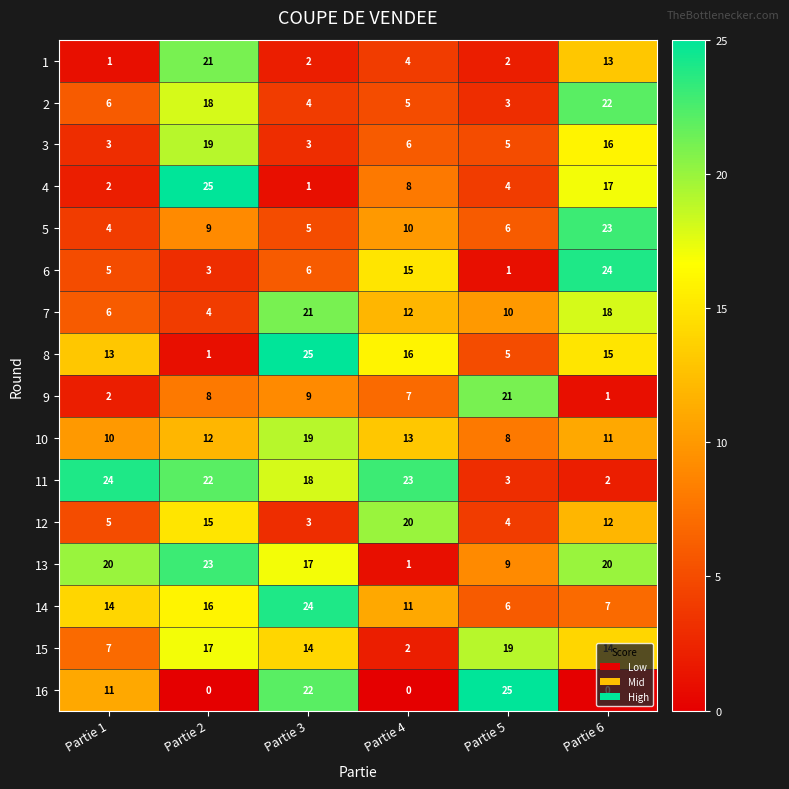

At how many categories does at least one series exceed 7?

6